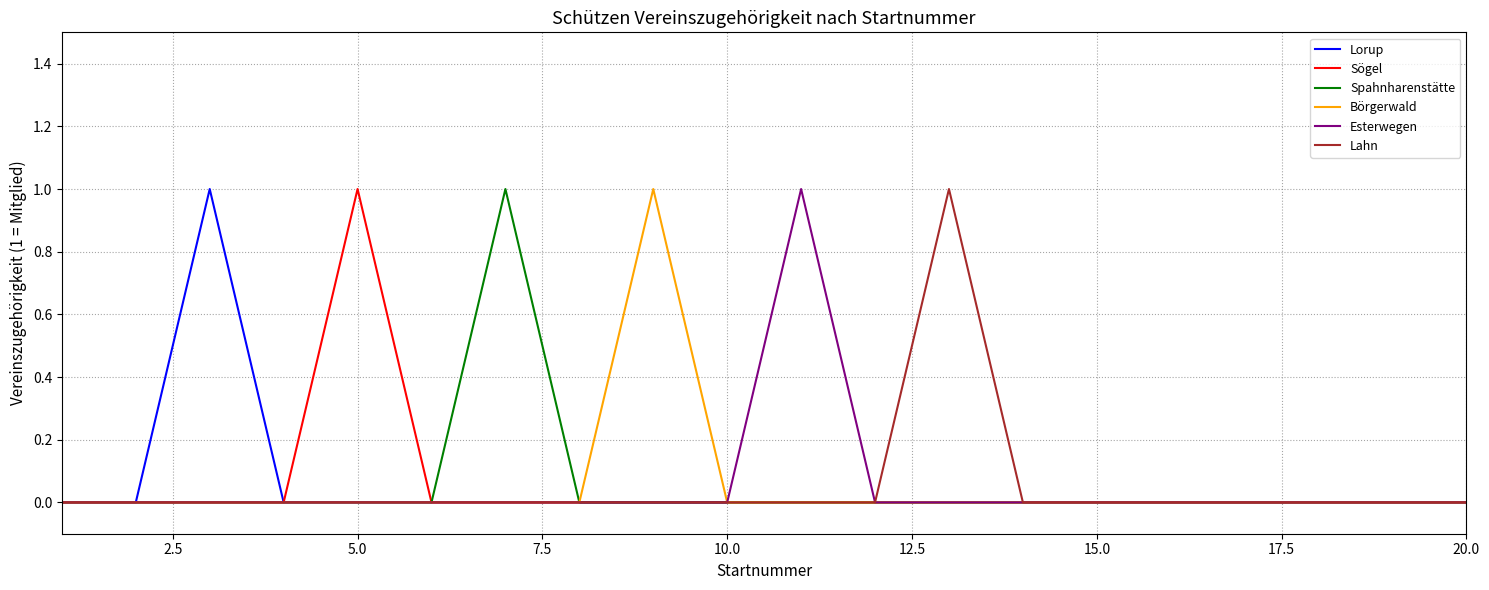

Which series has the largest range (max minus min)?

Lorup